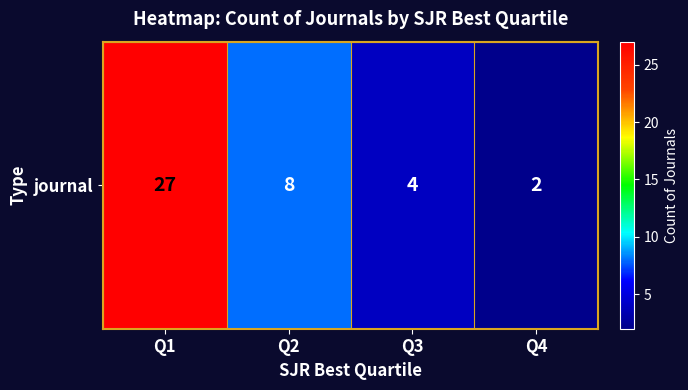

Where is the data nearest to the value 14?

Q2